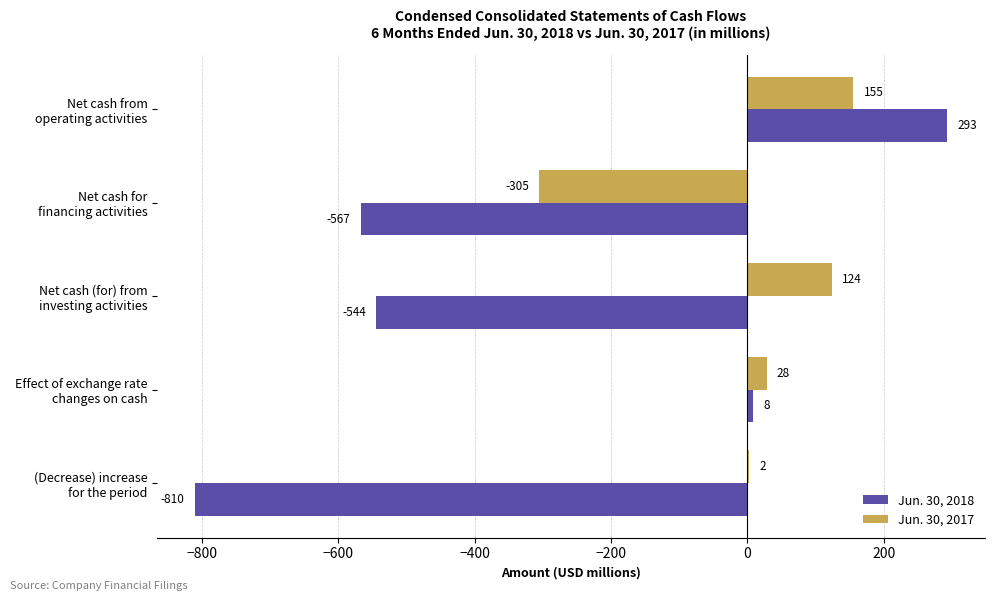

Which series has the largest total across all categories?

Jun. 30, 2017